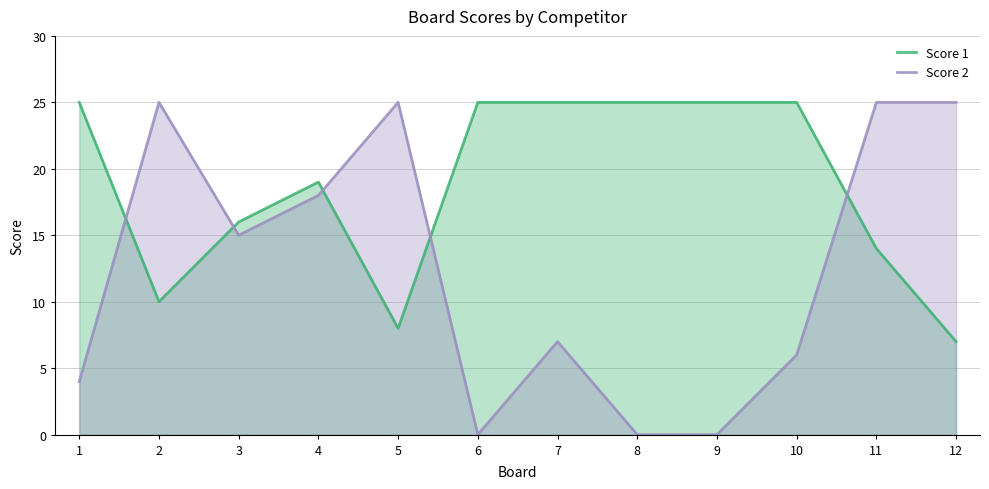

True or false: Score 2 has more than 2 points higher than both neighbors.

True